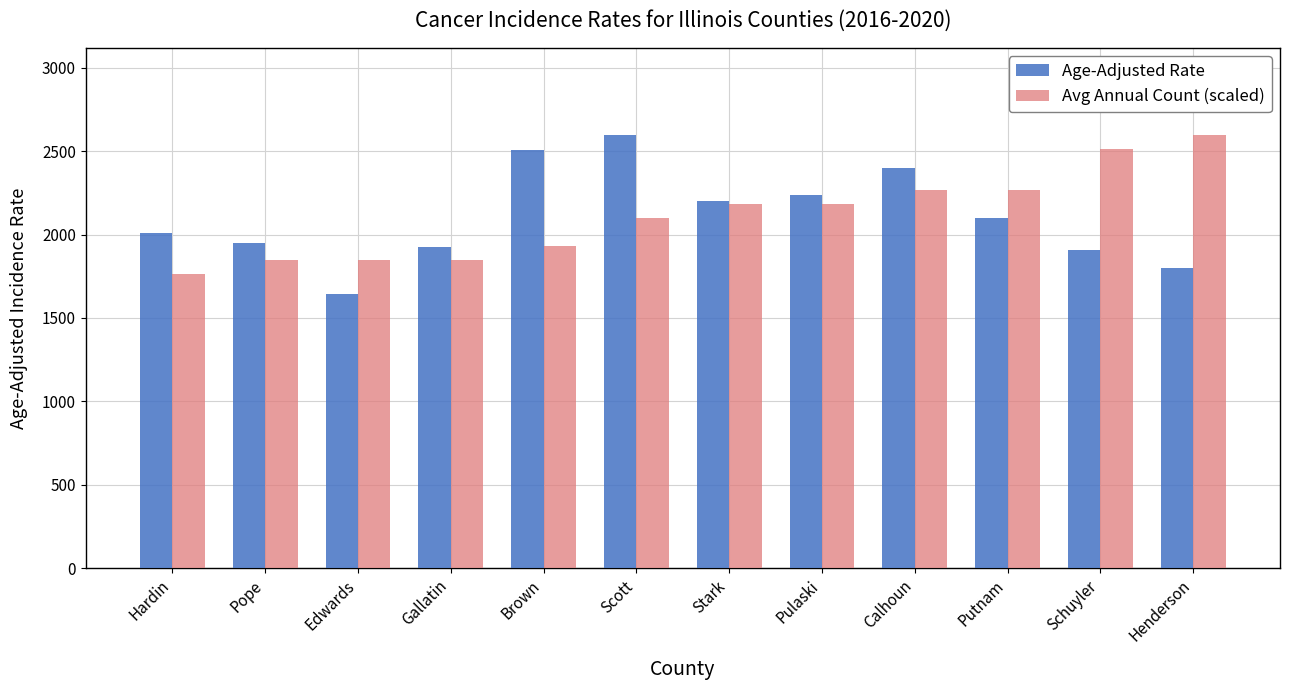

Read the Avg Annual Count (scaled) value at Calhoun.

2264.2